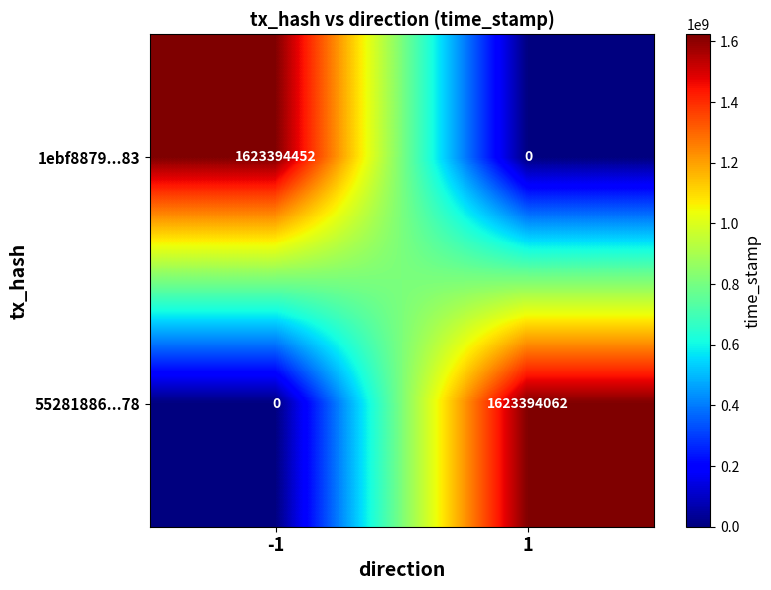

True or false: 1ebf8879...83 has a value of 1623394452 at -1.

True